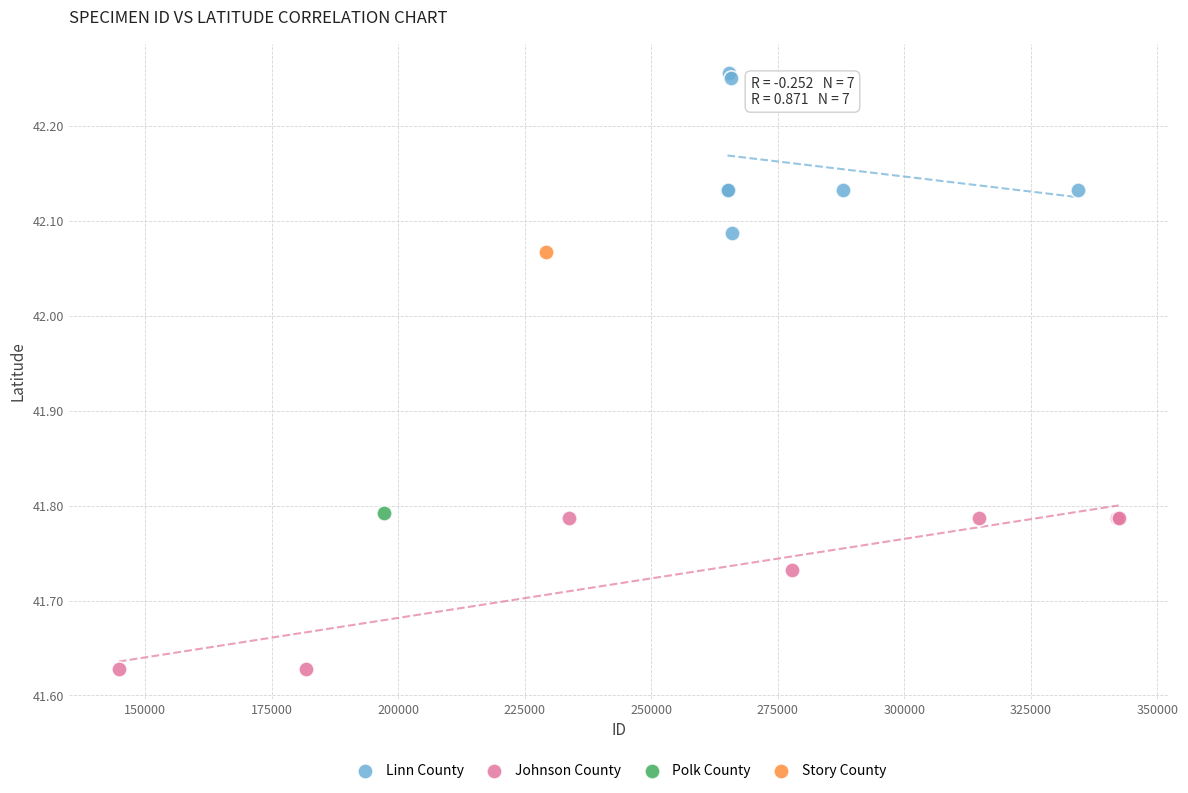

Which series reaches the maximum Y coordinate?

Linn County